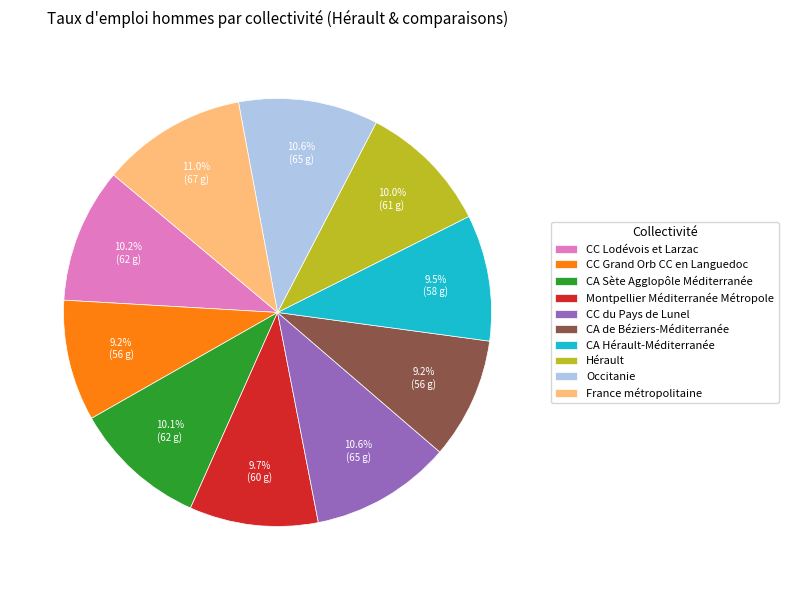

How many segments does this pie chart have?

10